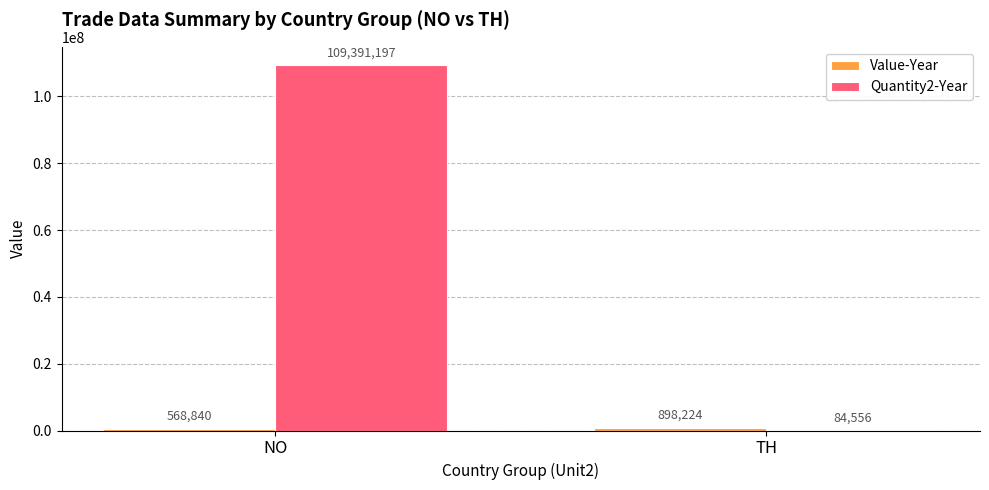

What is the highest value of the Quantity2-Year series?

109391197